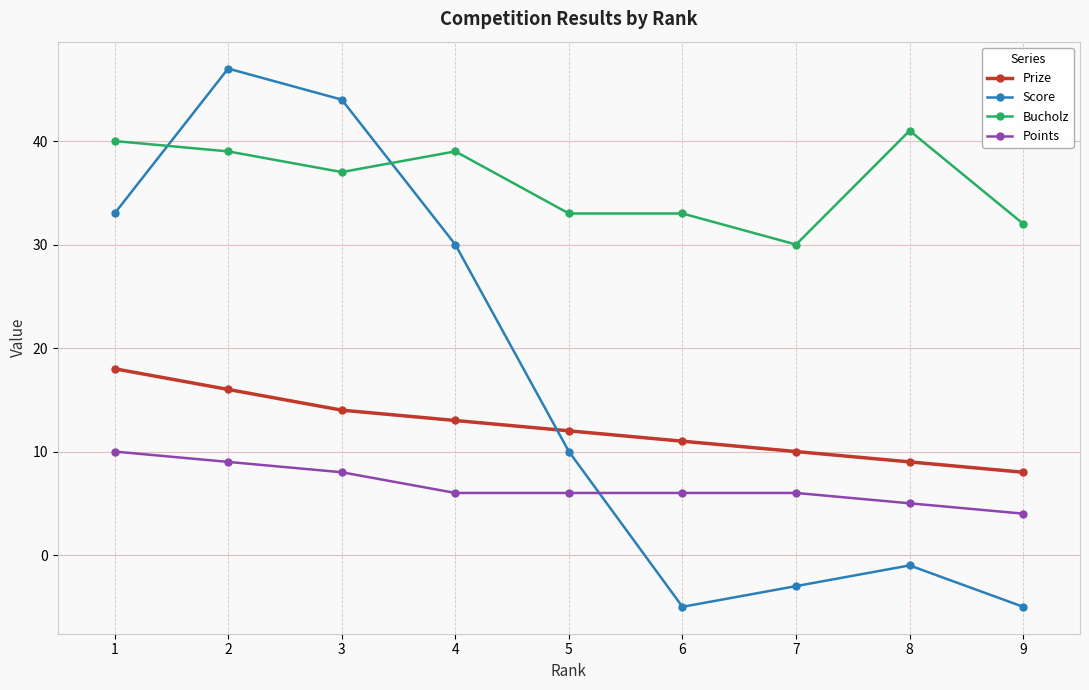

Reading left to right, transcribe all the data shown in this chart.

Prize: 1=18	2=16	3=14	4=13	5=12	6=11	7=10	8=9	9=8
Score: 1=33	2=47	3=44	4=30	5=10	6=-5	7=-3	8=-1	9=-5
Bucholz: 1=40	2=39	3=37	4=39	5=33	6=33	7=30	8=41	9=32
Points: 1=10	2=9	3=8	4=6	5=6	6=6	7=6	8=5	9=4